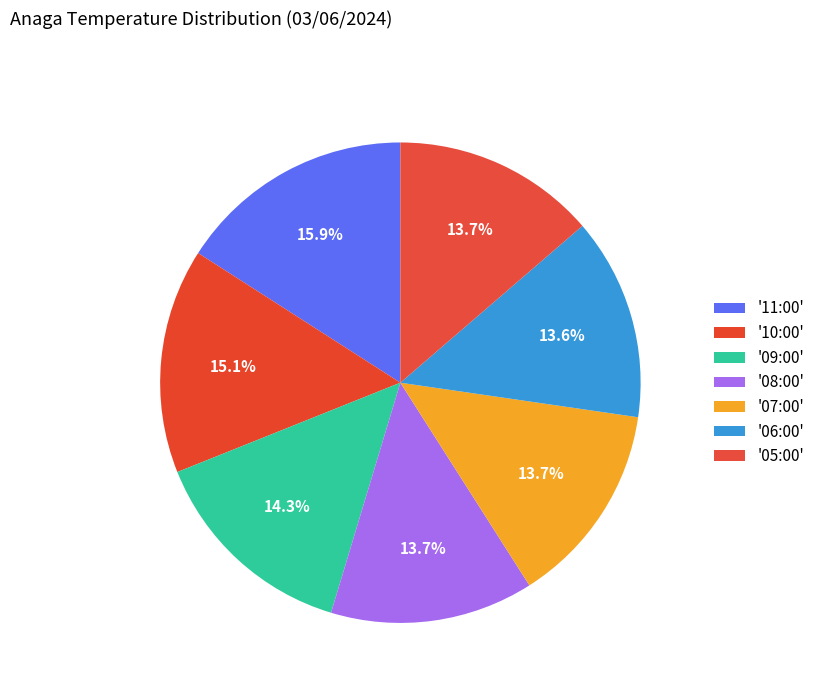

To the nearest percent, what is the difference between the largest and smallest slice percentages?

2%